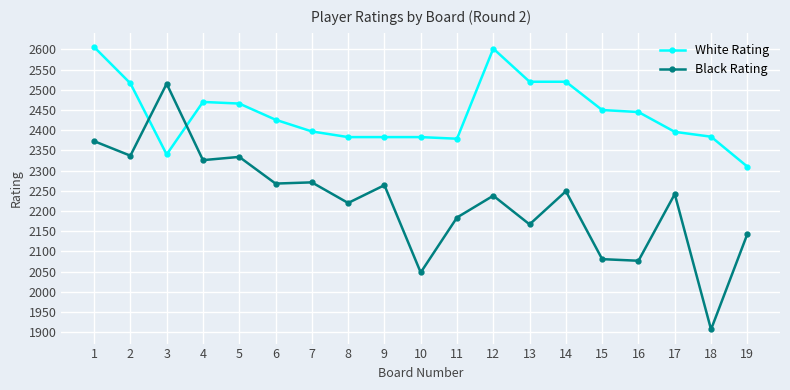

The White Rating series shows 3159 at 11. True or false?

False